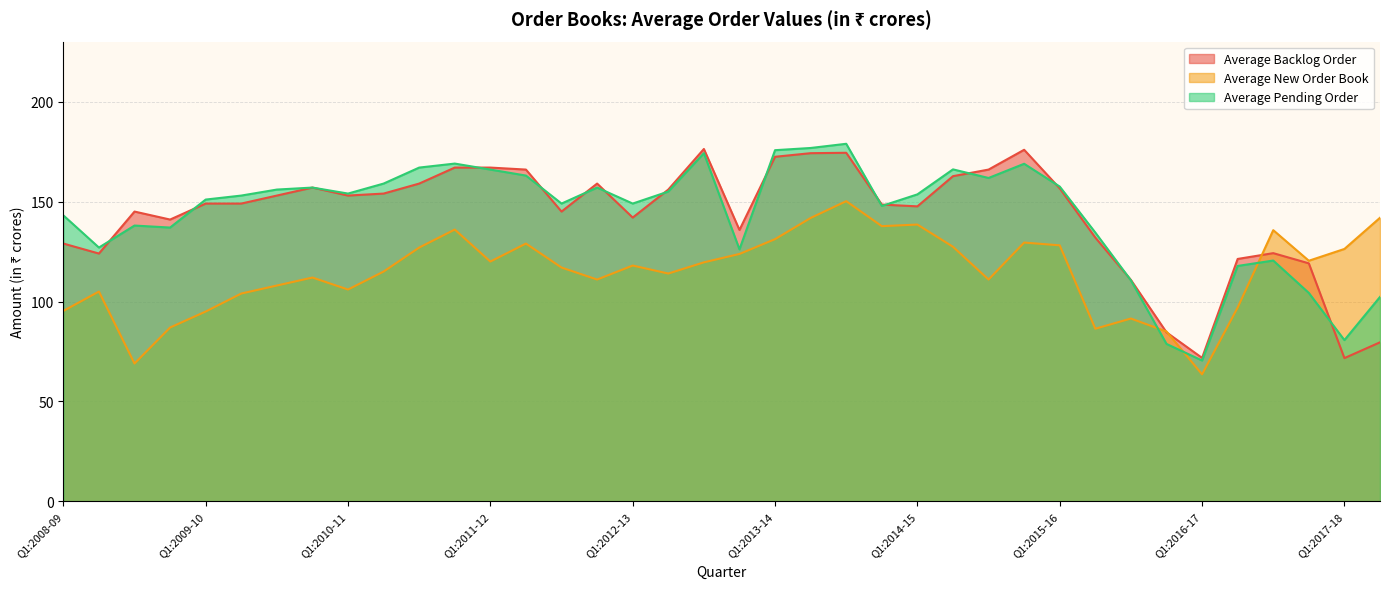

Does the chart have visible grid lines?

Yes